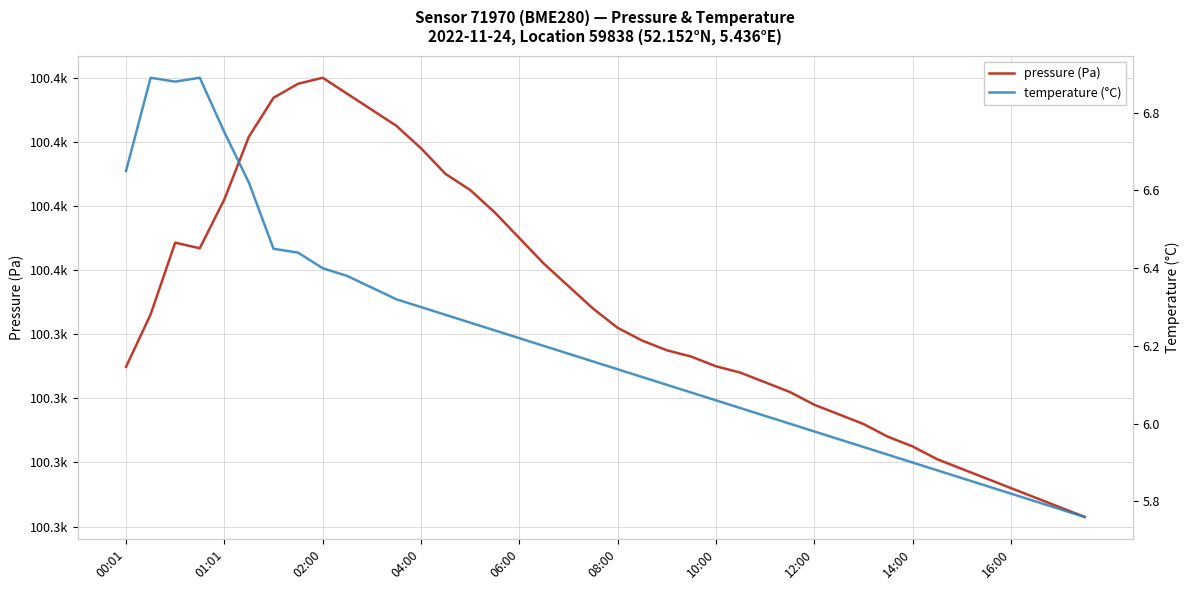

True or false: temperature and pressure cross at least once.

False